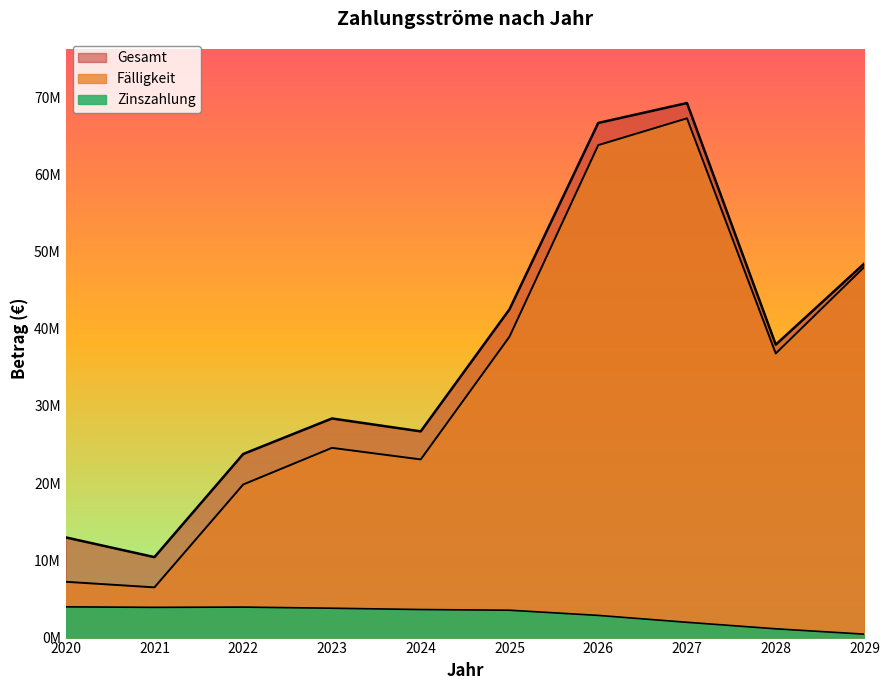

At how many categories does at least one series exceed 18798186?

8